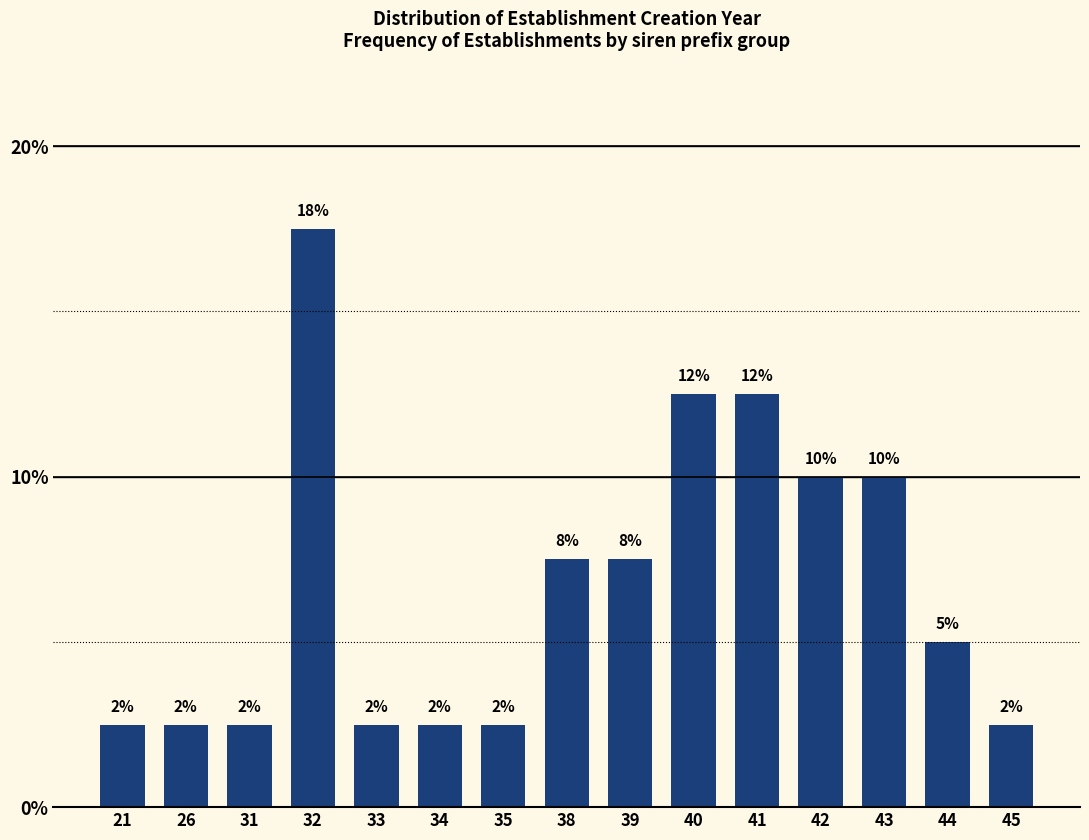

Are the bars horizontal?

No